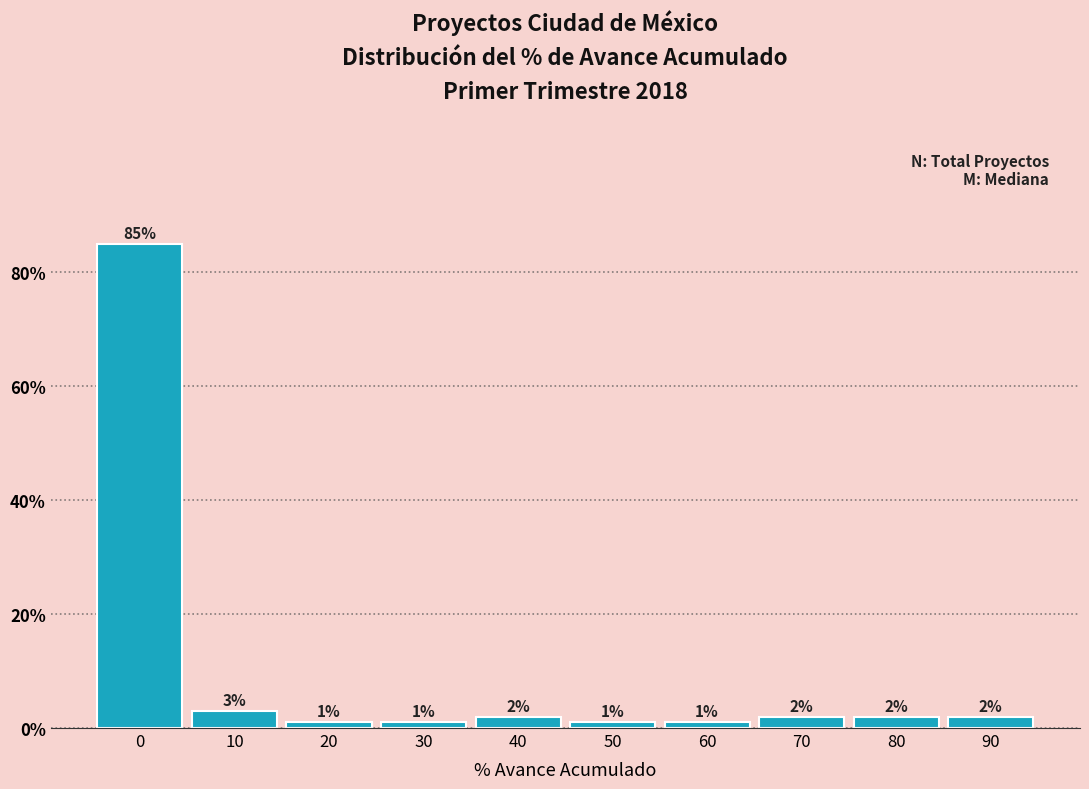

Reading right to left, transcribe all the data shown in this chart.

90=2	80=2	70=2	60=1	50=1	40=2	30=1	20=1	10=3	0=85